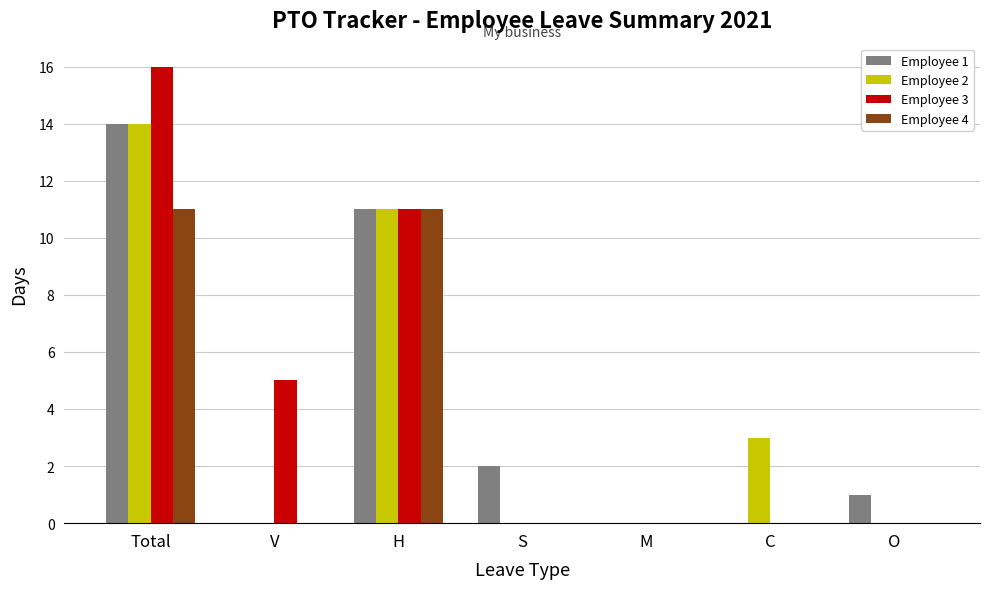

The value of Employee 4 at S is 5. True or false?

False